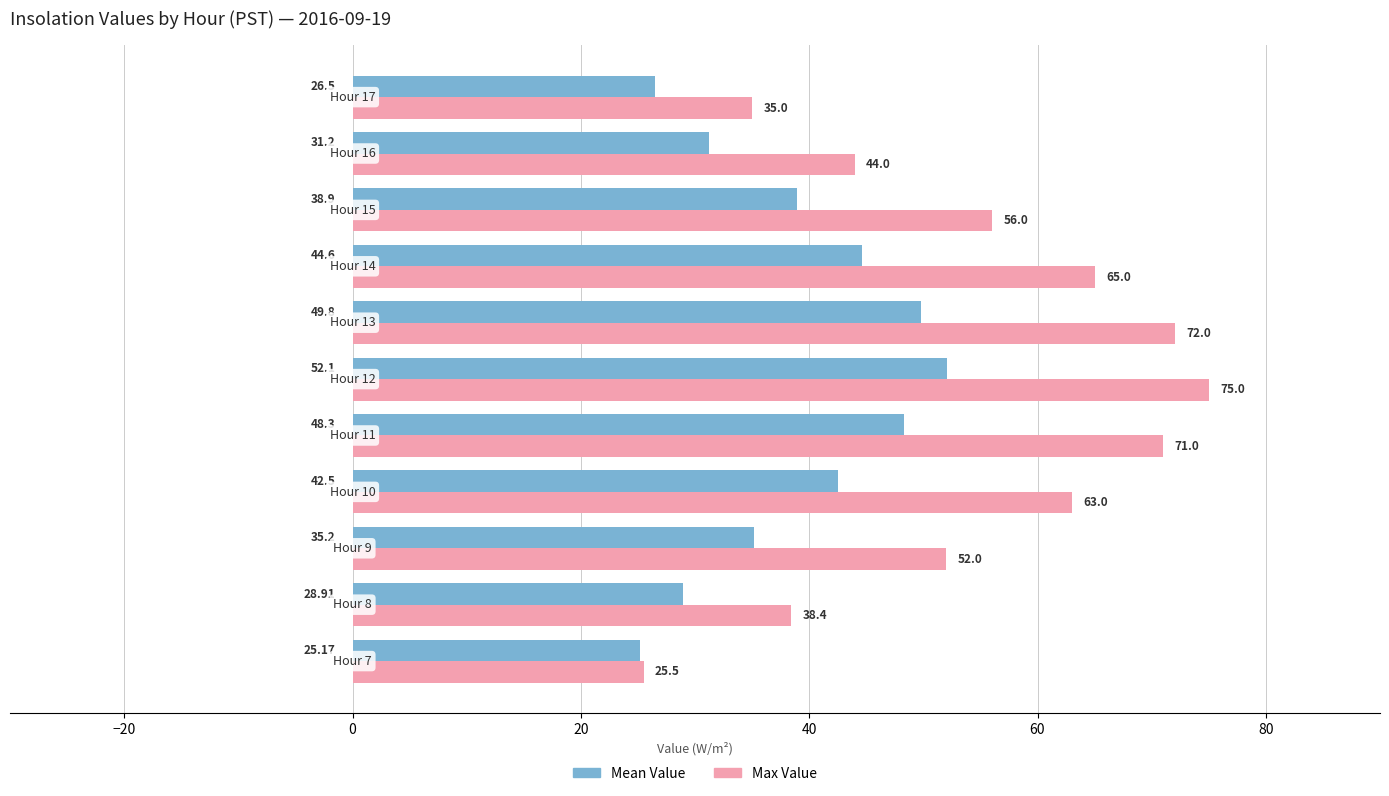

What is the difference between the second highest and second lowest values in the Max Value series?

37.0